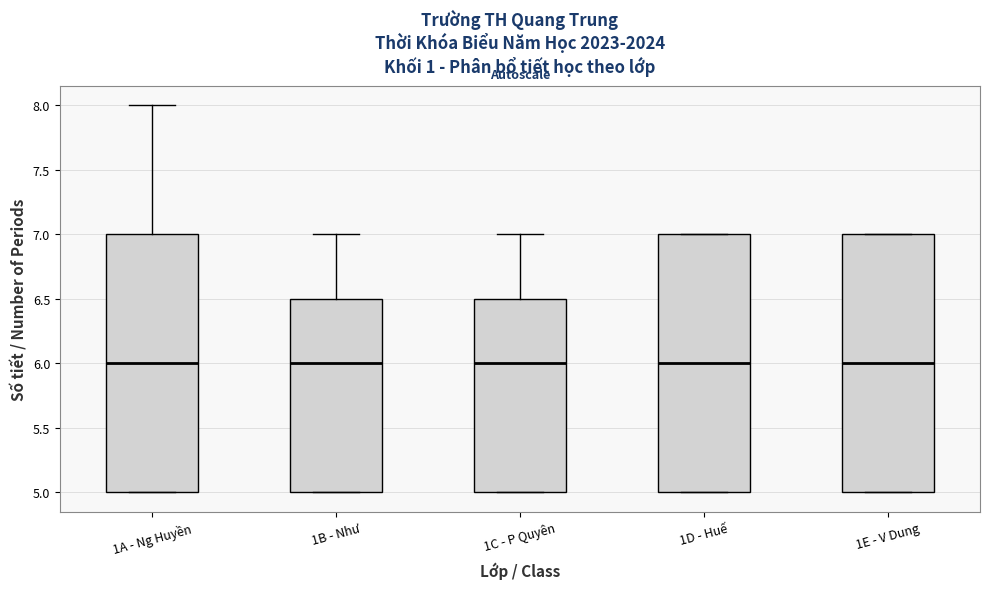

Where does the upper whisker of the box for 1B - Như end on the y-axis? The values are not printed on the chart, so give them approximately, as read against the axis.

7.0